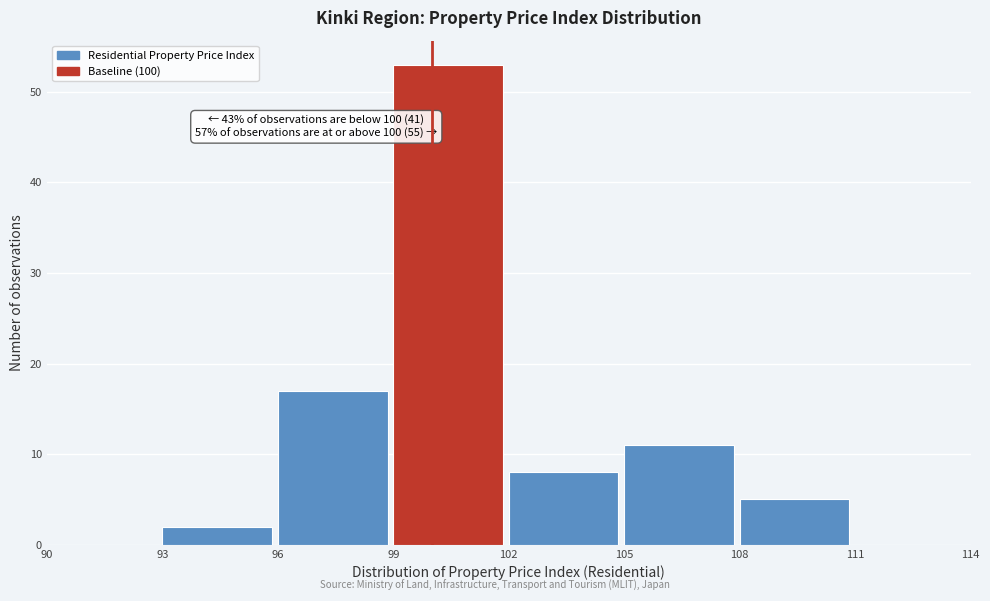

Which range on the x-axis has the tallest bar?

99 to 102